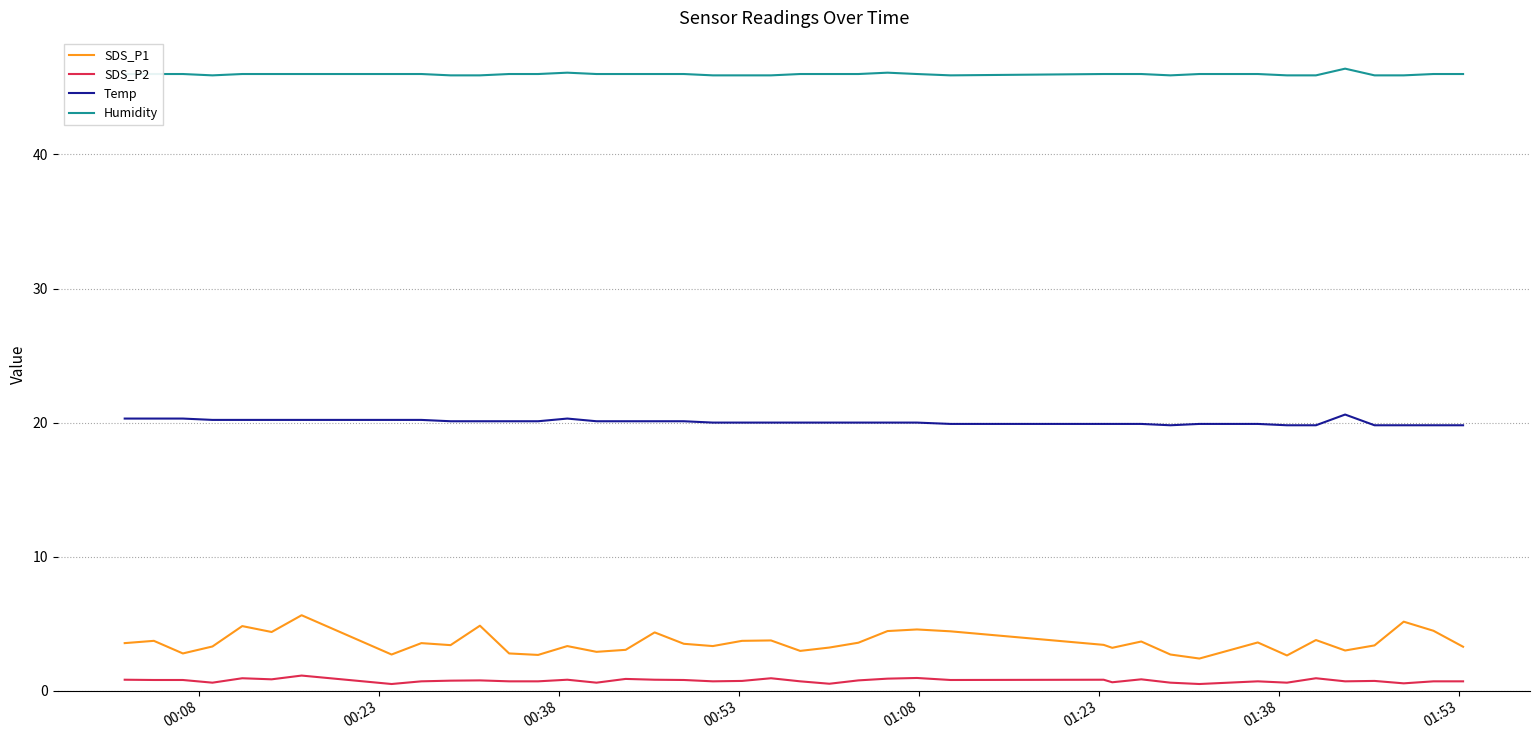

Which series has the largest total across all categories?

Humidity